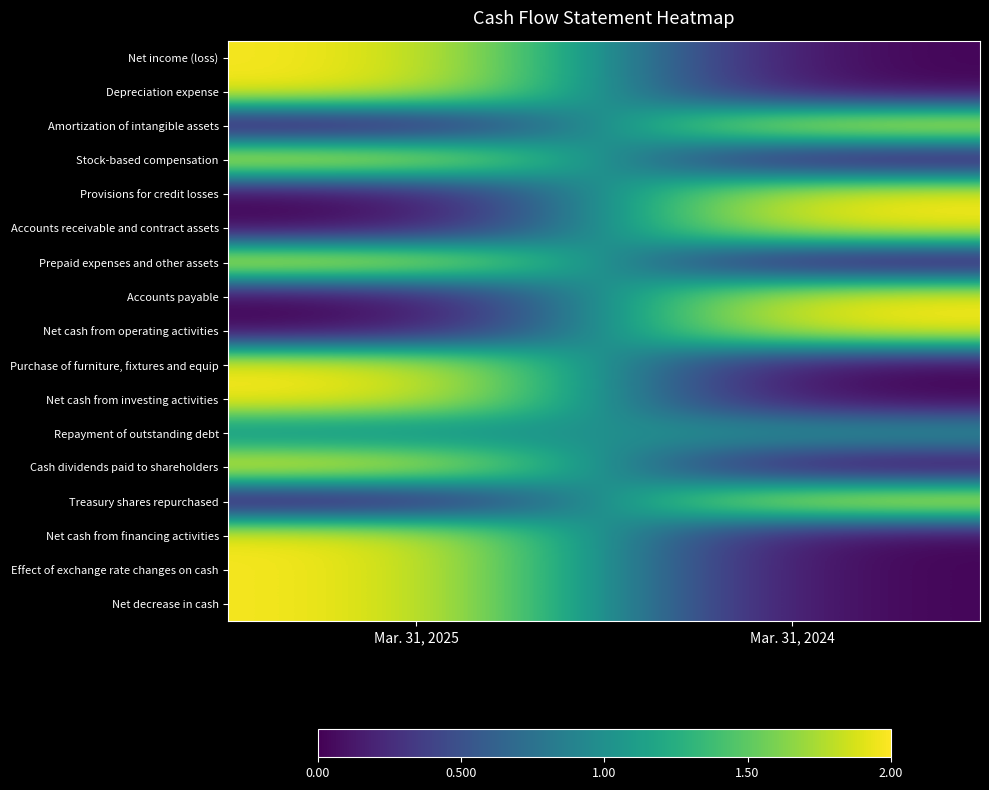

Reading left to right, list all the values displayed in this chart.

Net income (loss): Mar. 31, 2025=2	Mar. 31, 2024=0
Depreciation expense: Mar. 31, 2025=2	Mar. 31, 2024=0
Amortization of intangible assets: Mar. 31, 2025=0	Mar. 31, 2024=2
Stock-based compensation: Mar. 31, 2025=2	Mar. 31, 2024=0
Provisions for credit losses: Mar. 31, 2025=0	Mar. 31, 2024=2
Accounts receivable and contract assets: Mar. 31, 2025=0	Mar. 31, 2024=2
Prepaid expenses and other assets: Mar. 31, 2025=2	Mar. 31, 2024=0
Accounts payable: Mar. 31, 2025=0	Mar. 31, 2024=2
Net cash from operating activities: Mar. 31, 2025=0	Mar. 31, 2024=2
Purchase of furniture, fixtures and equip: Mar. 31, 2025=2	Mar. 31, 2024=0
Net cash from investing activities: Mar. 31, 2025=2	Mar. 31, 2024=0
Repayment of outstanding debt: Mar. 31, 2025=1	Mar. 31, 2024=1
Cash dividends paid to shareholders: Mar. 31, 2025=2	Mar. 31, 2024=0
Treasury shares repurchased: Mar. 31, 2025=0	Mar. 31, 2024=2
Net cash from financing activities: Mar. 31, 2025=2	Mar. 31, 2024=0
Effect of exchange rate changes on cash: Mar. 31, 2025=2	Mar. 31, 2024=0
Net decrease in cash: Mar. 31, 2025=2	Mar. 31, 2024=0